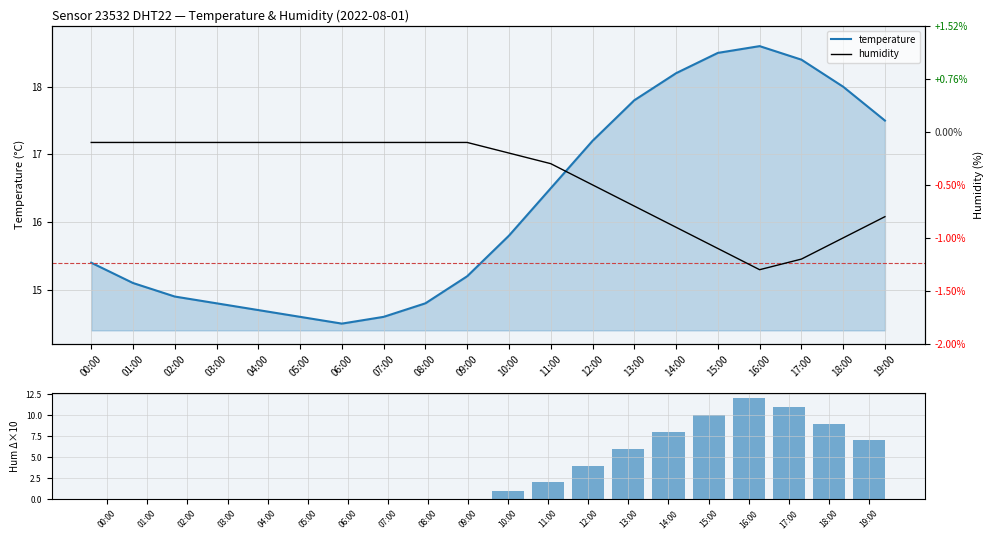

At which category does the chart reach its peak across all series?

00:00